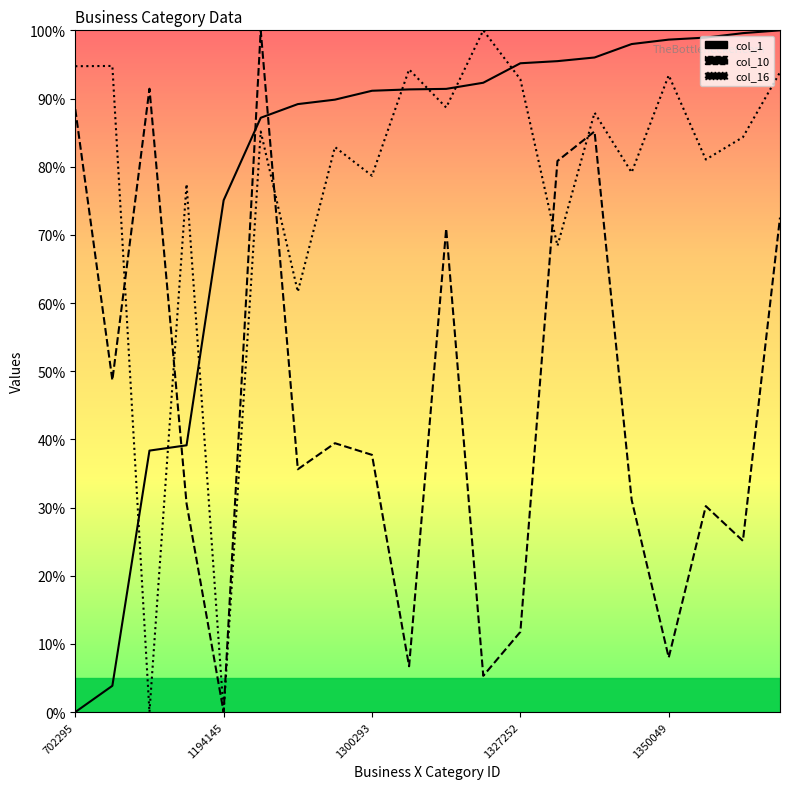

Is the value of col_16 at 14 greater than the value of col_10 at 19?

Yes